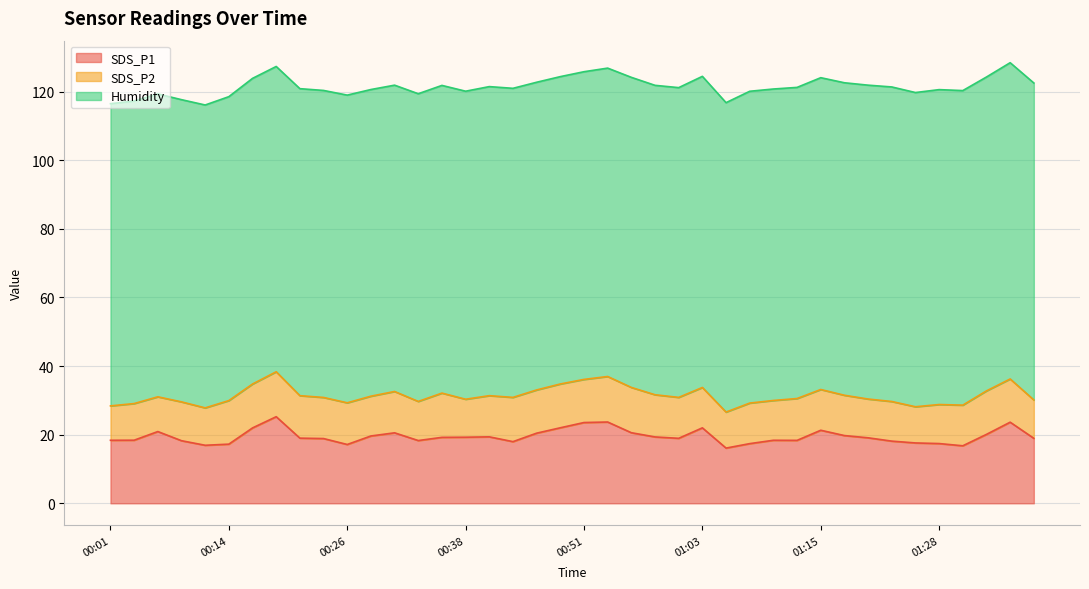

Count the number of data series in this chart.

3